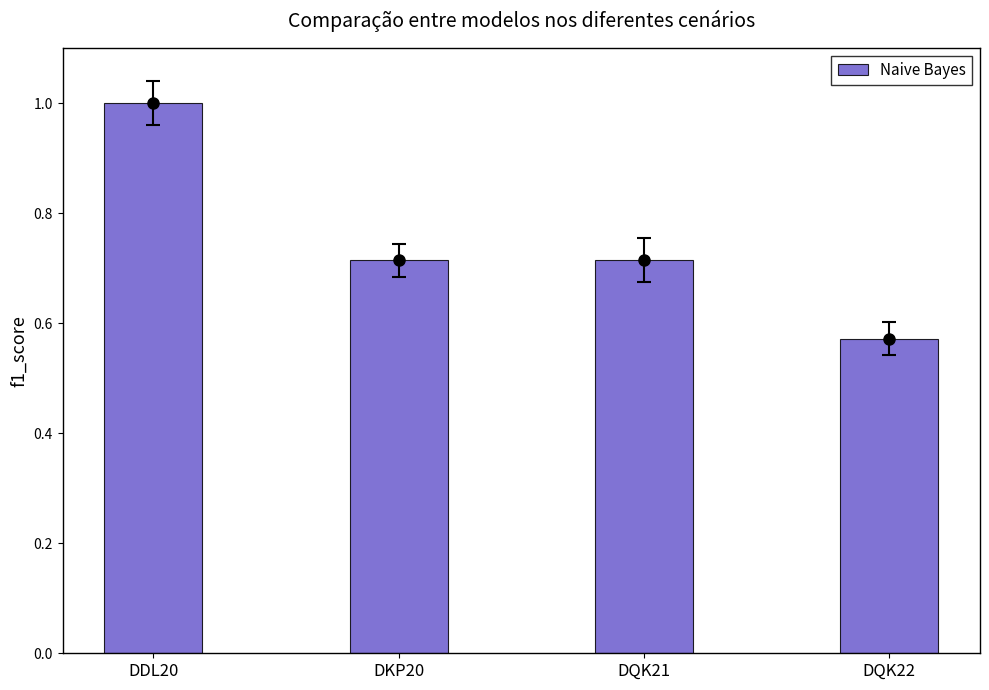

Rank the categories by value from highest to lowest.

DDL20, DKP20, DQK21, DQK22